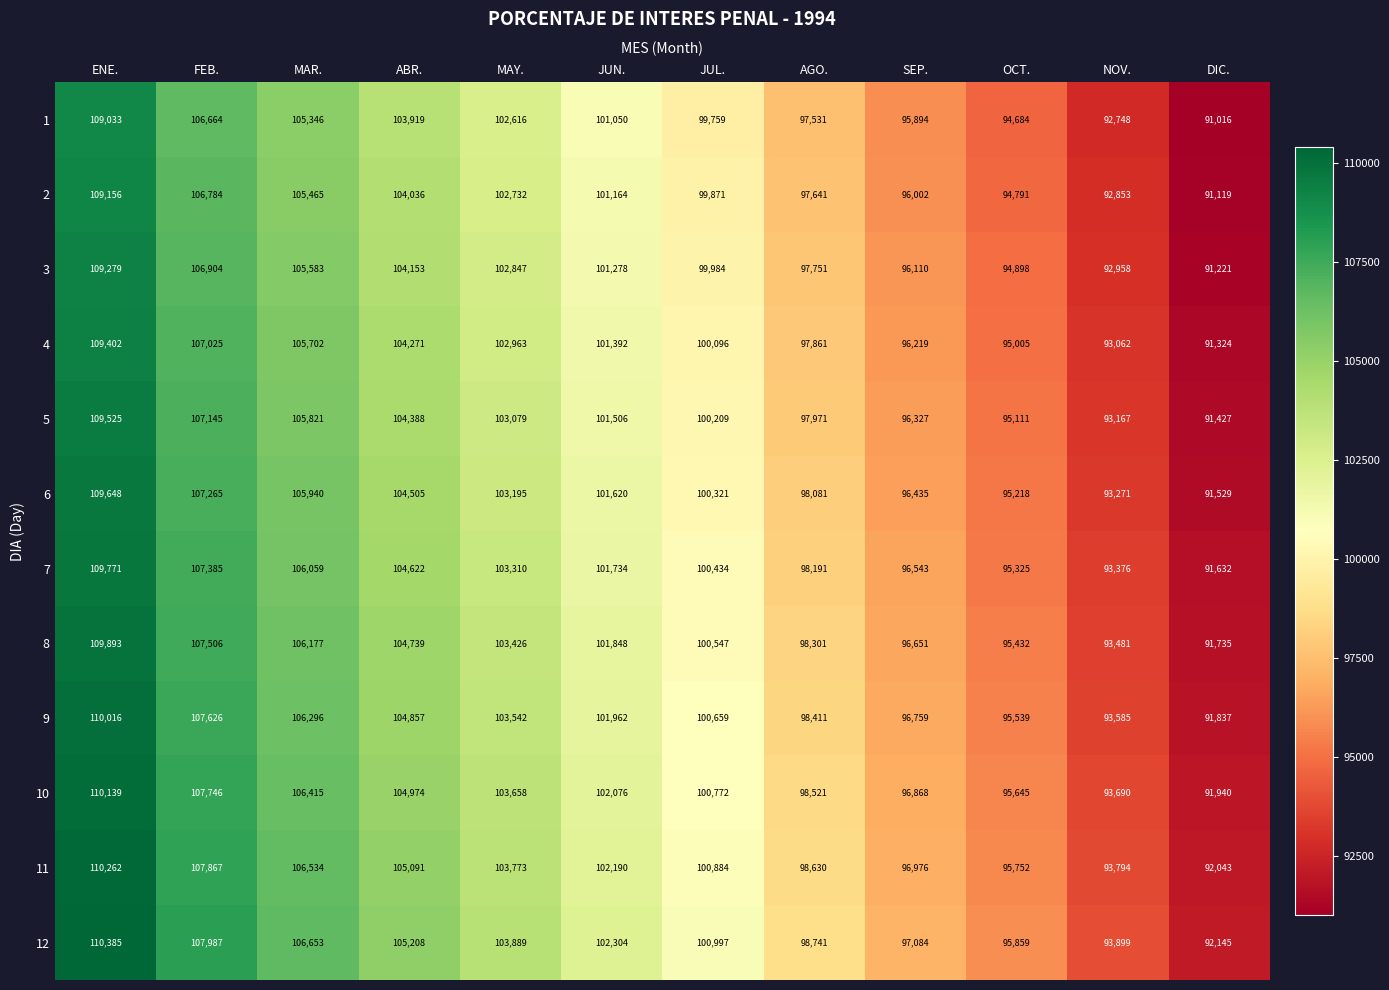

The value of 8 at SEP. is 48021. True or false?

False